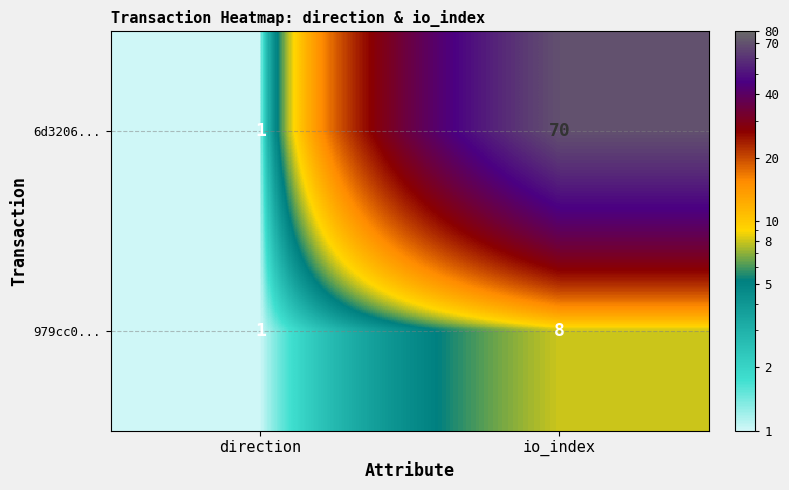

How many categories are shown in the chart?

2